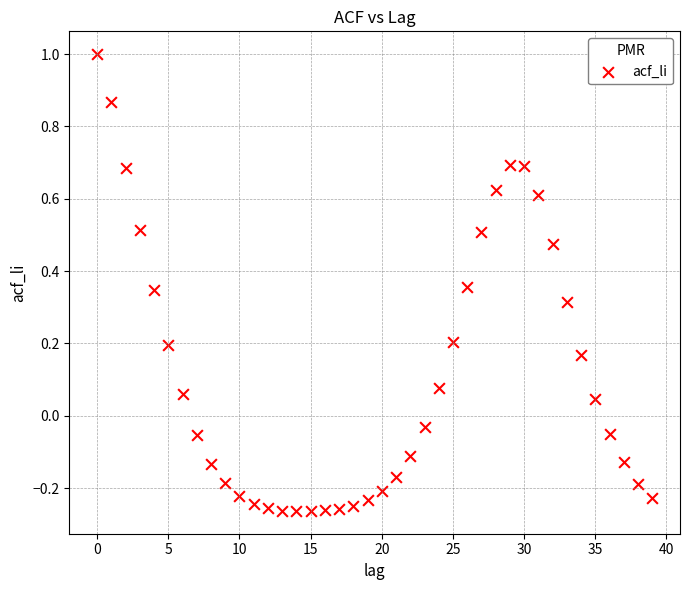

What is the range of Y values (max minus min)?

1.3